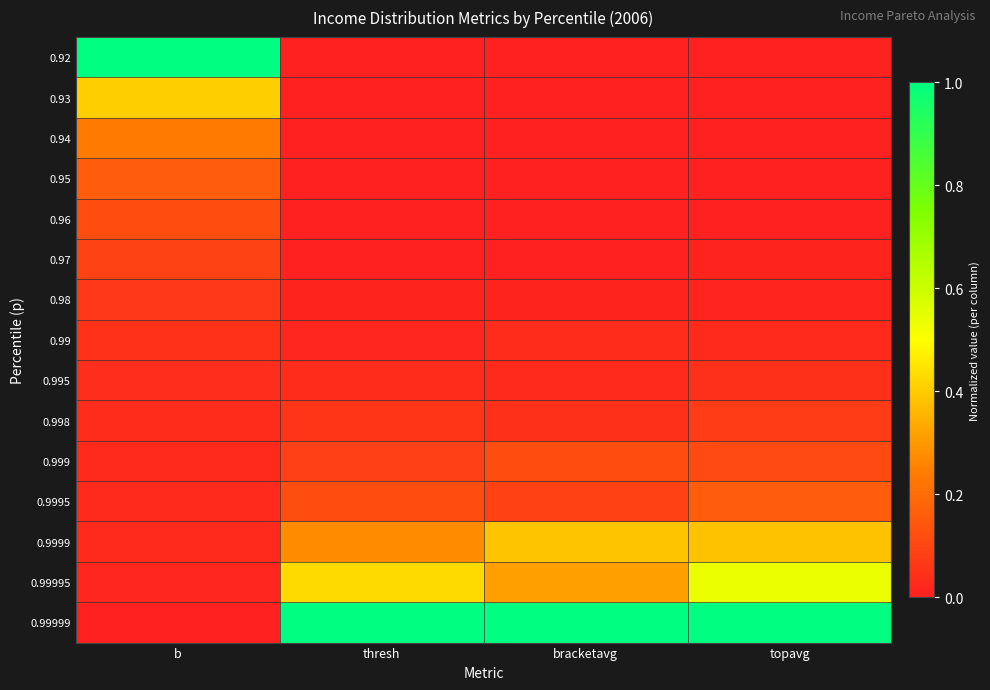

How many categories are shown in the chart?

4